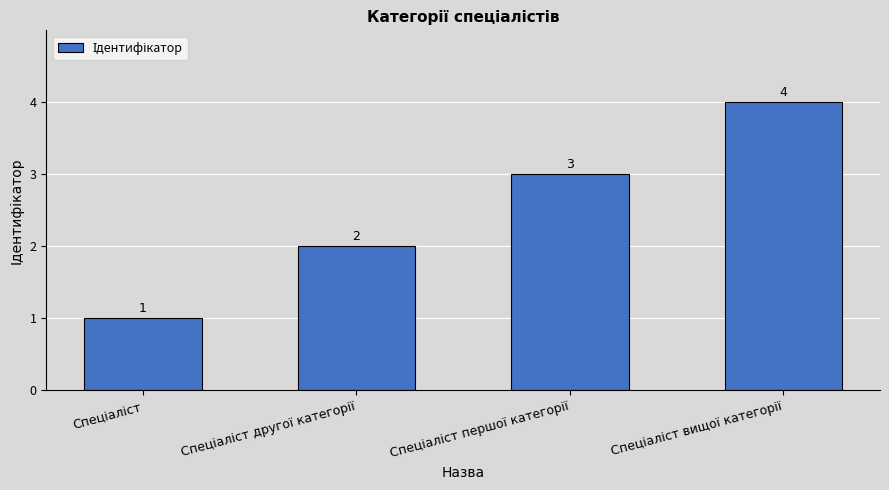

What is the value of the 3rd bar from the left?

3